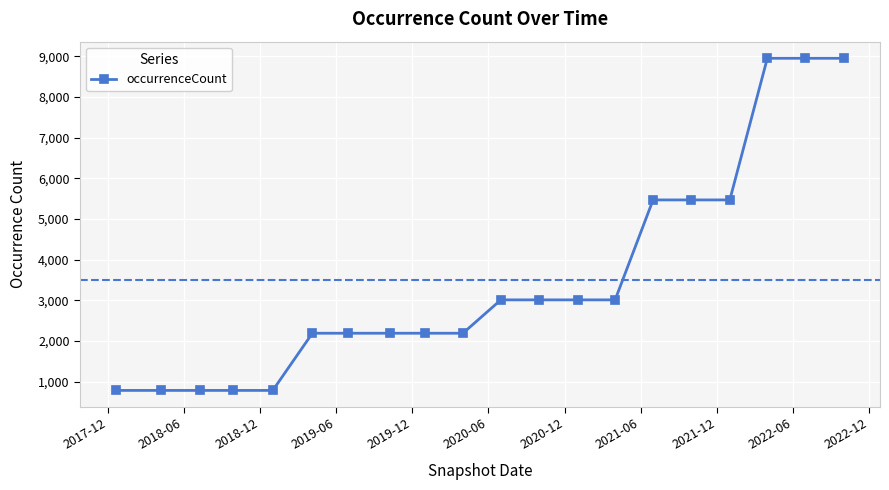

What is the maximum value shown in the chart?

8953